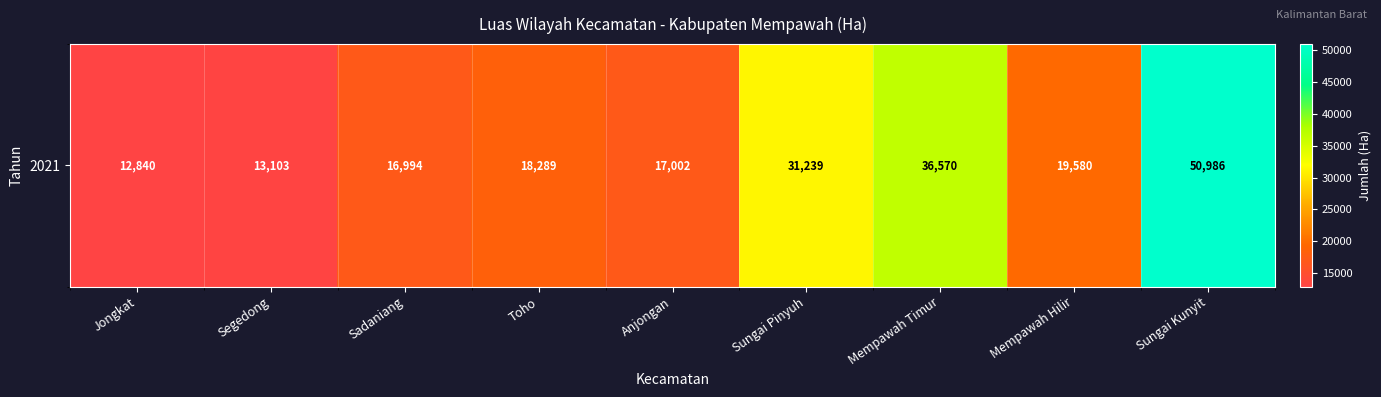

Rank the categories by value from highest to lowest.

Sungai Kunyit, Mempawah Timur, Sungai Pinyuh, Mempawah Hilir, Toho, Anjongan, Sadaniang, Segedong, Jongkat